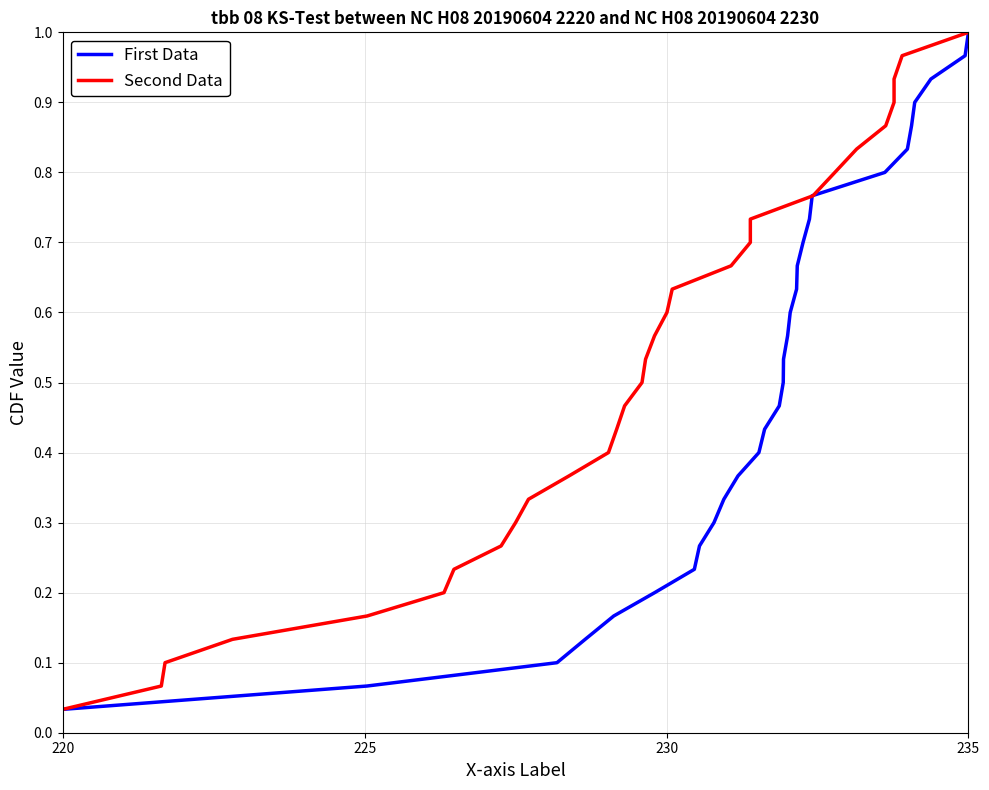

True or false: First Data and Second Data cross at least once.

False